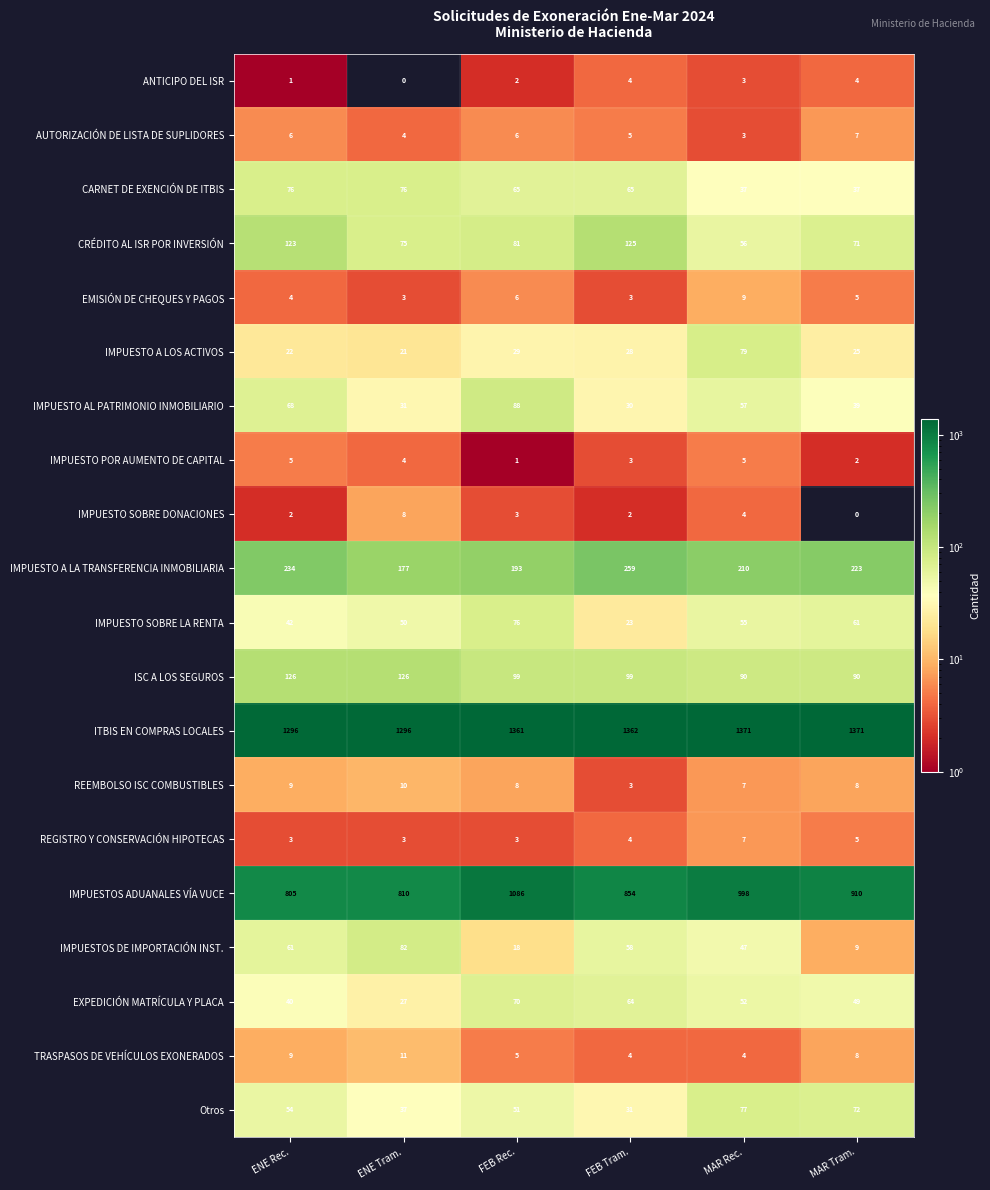

What is the difference between the maximum and minimum values in the IMPUESTO A LA TRANSFERENCIA INMOBILIARIA series?

82